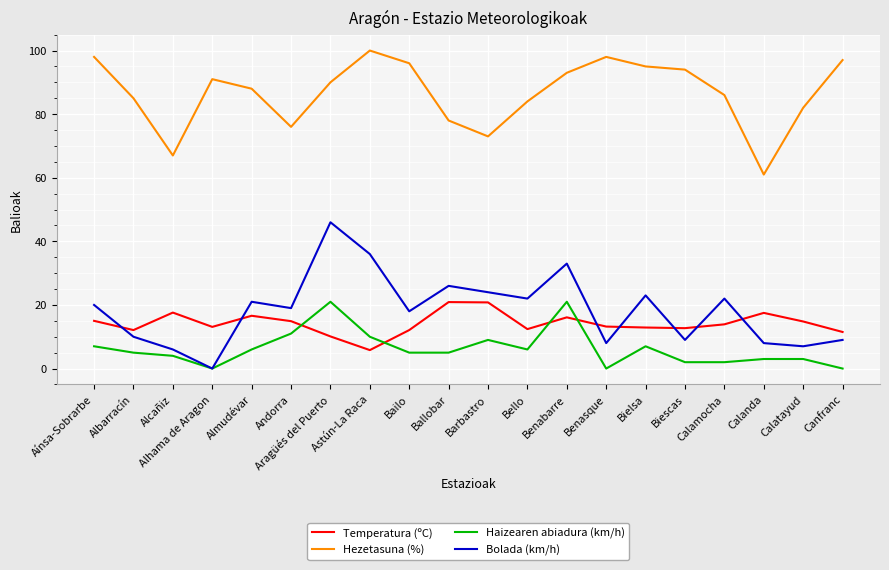

Between Albarracín and Barbastro, which series saw the biggest shift?

Bolada (km/h)